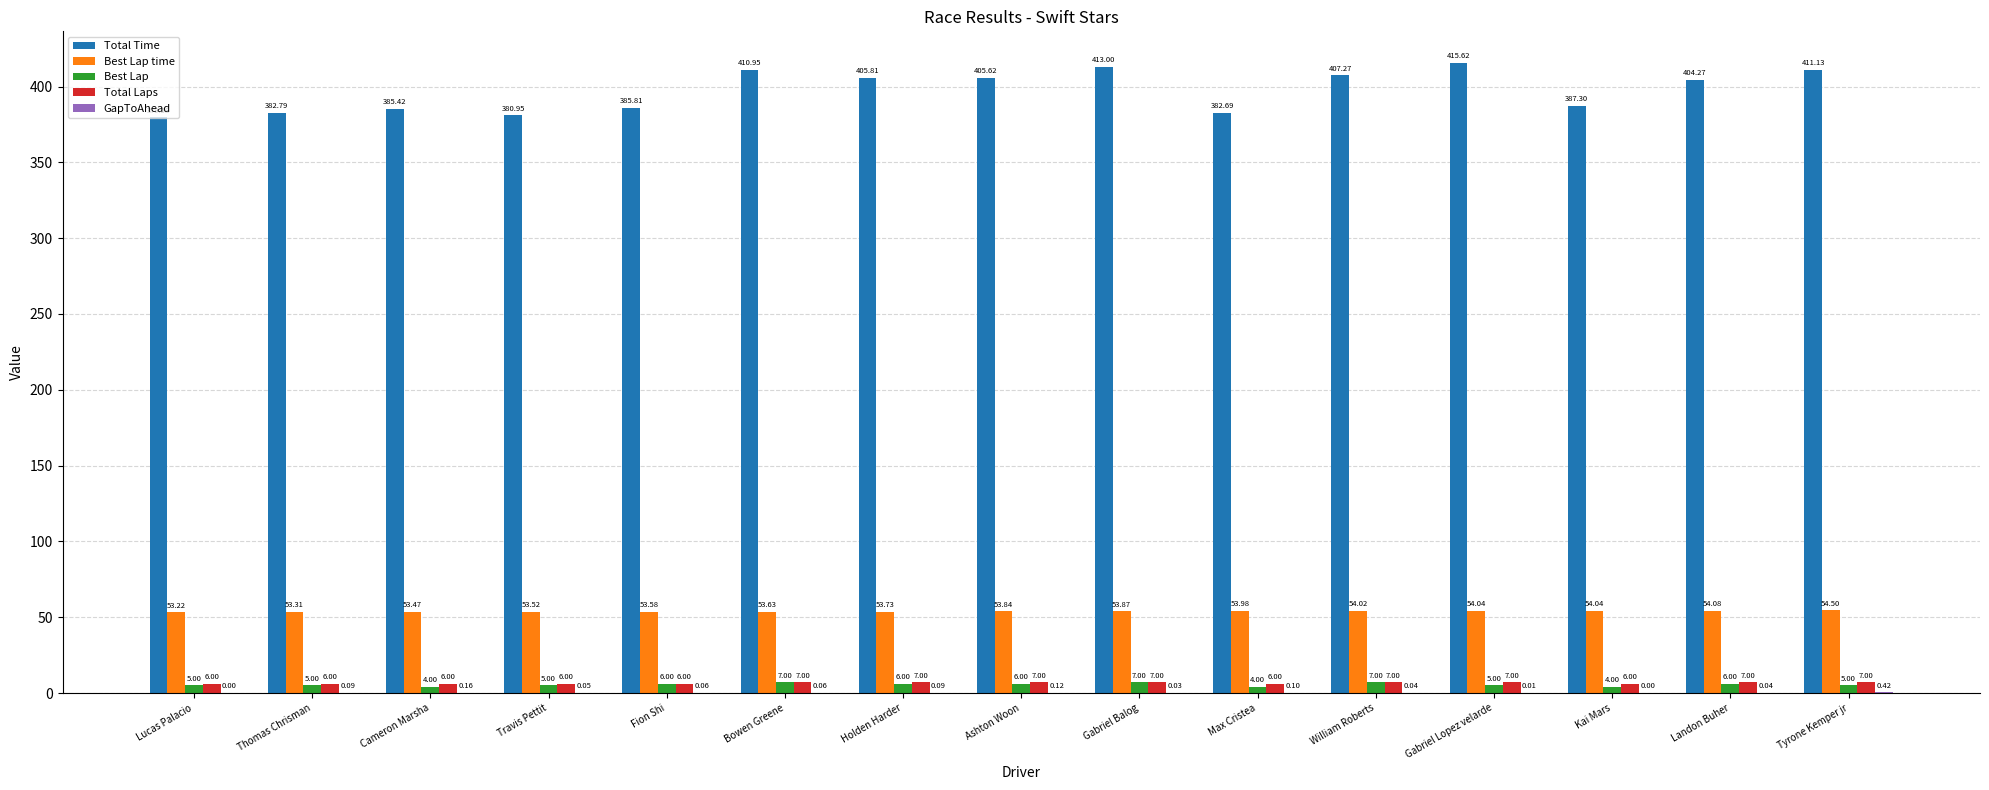

What is the sum of the Total Time values at Cameron Marsha and Gabriel Lopez velarde?

801.0